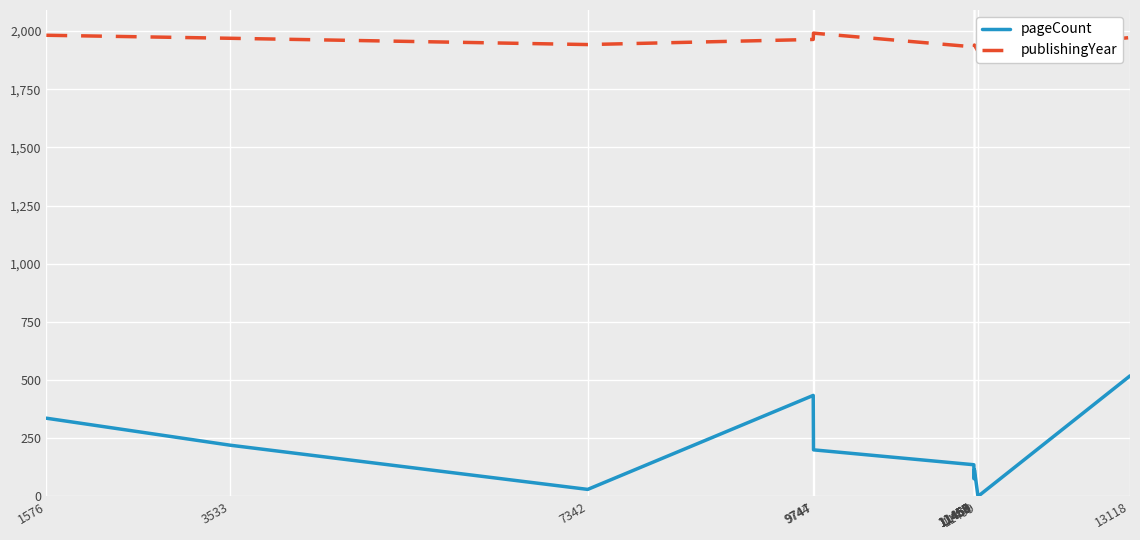

In publishingYear, how many points are lower than both neighbors (excluding endpoints)?

2